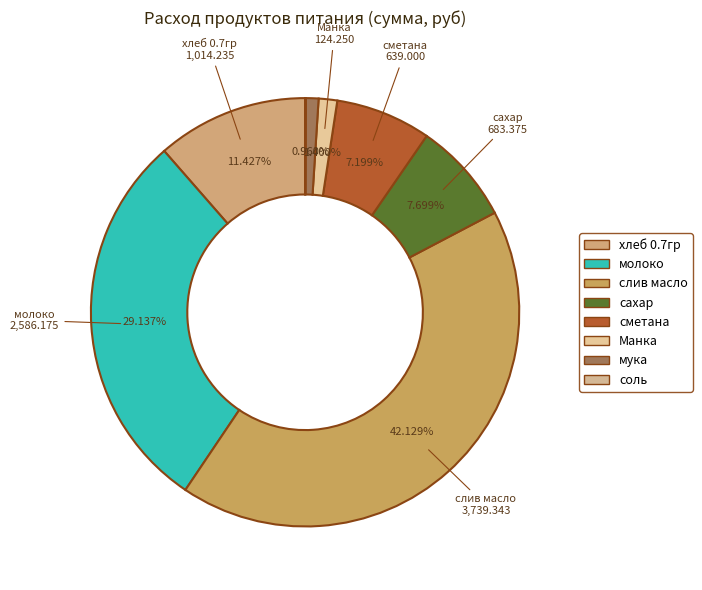

To the nearest percent, what is the combined percentage of соль and хлеб 0.7гр?

11%